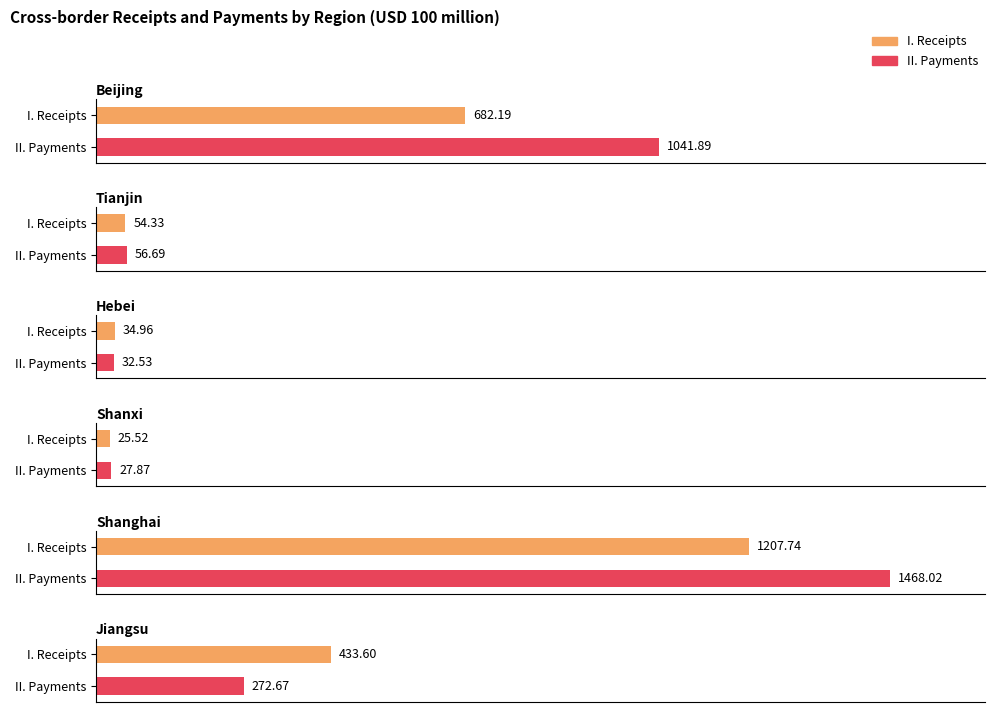

What is the label of the 5th bar from the right?

Tianjin